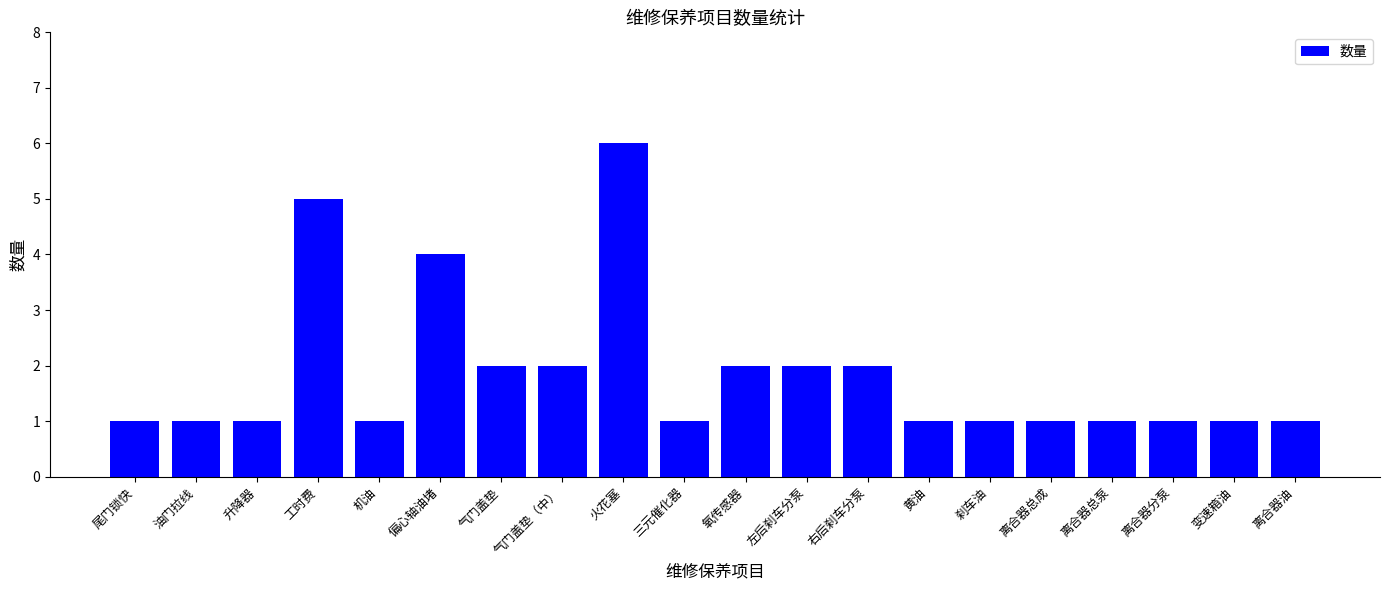

Approximately how many times larger is the value at 升降器 compared to 黄油?

1.0